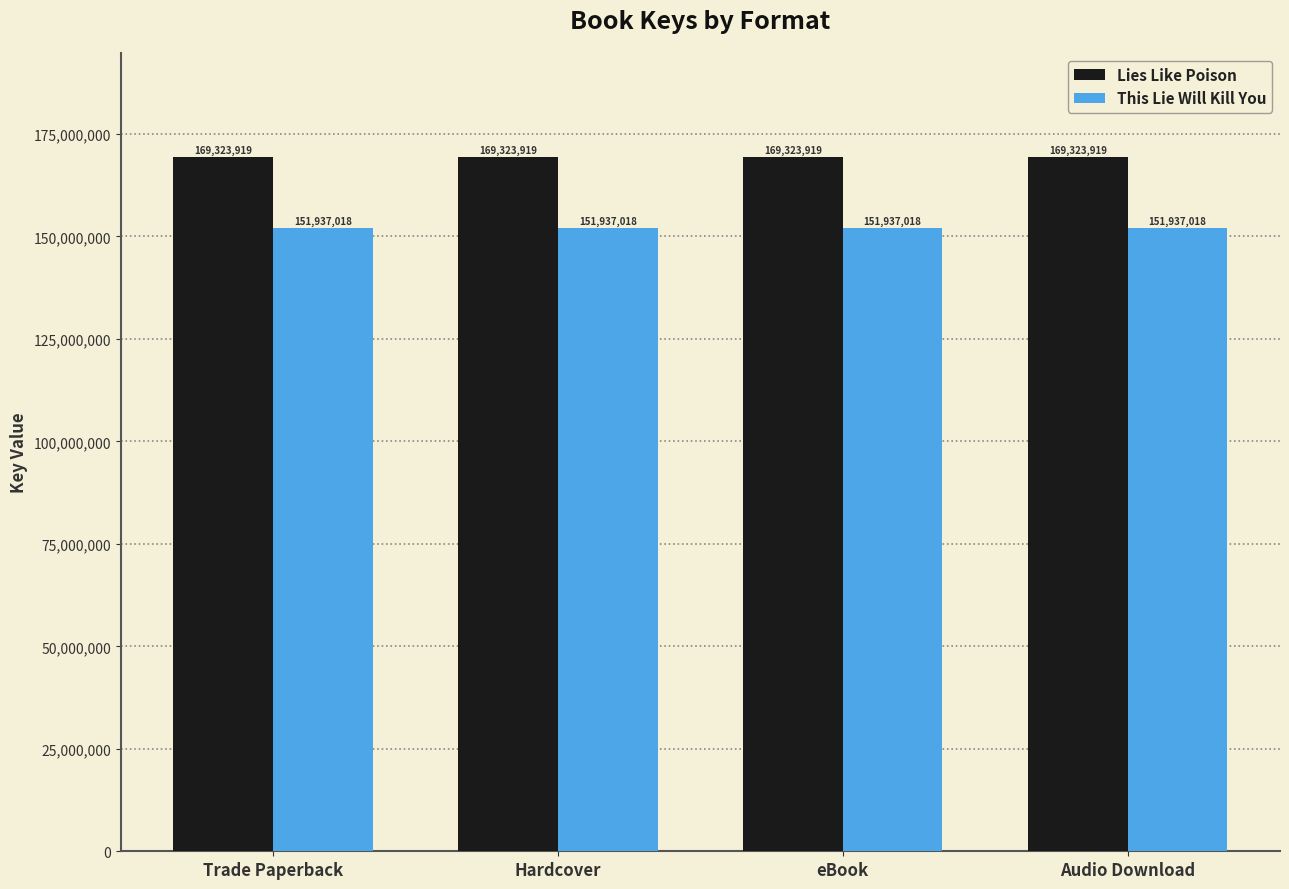

How many distinct data groups are displayed?

2